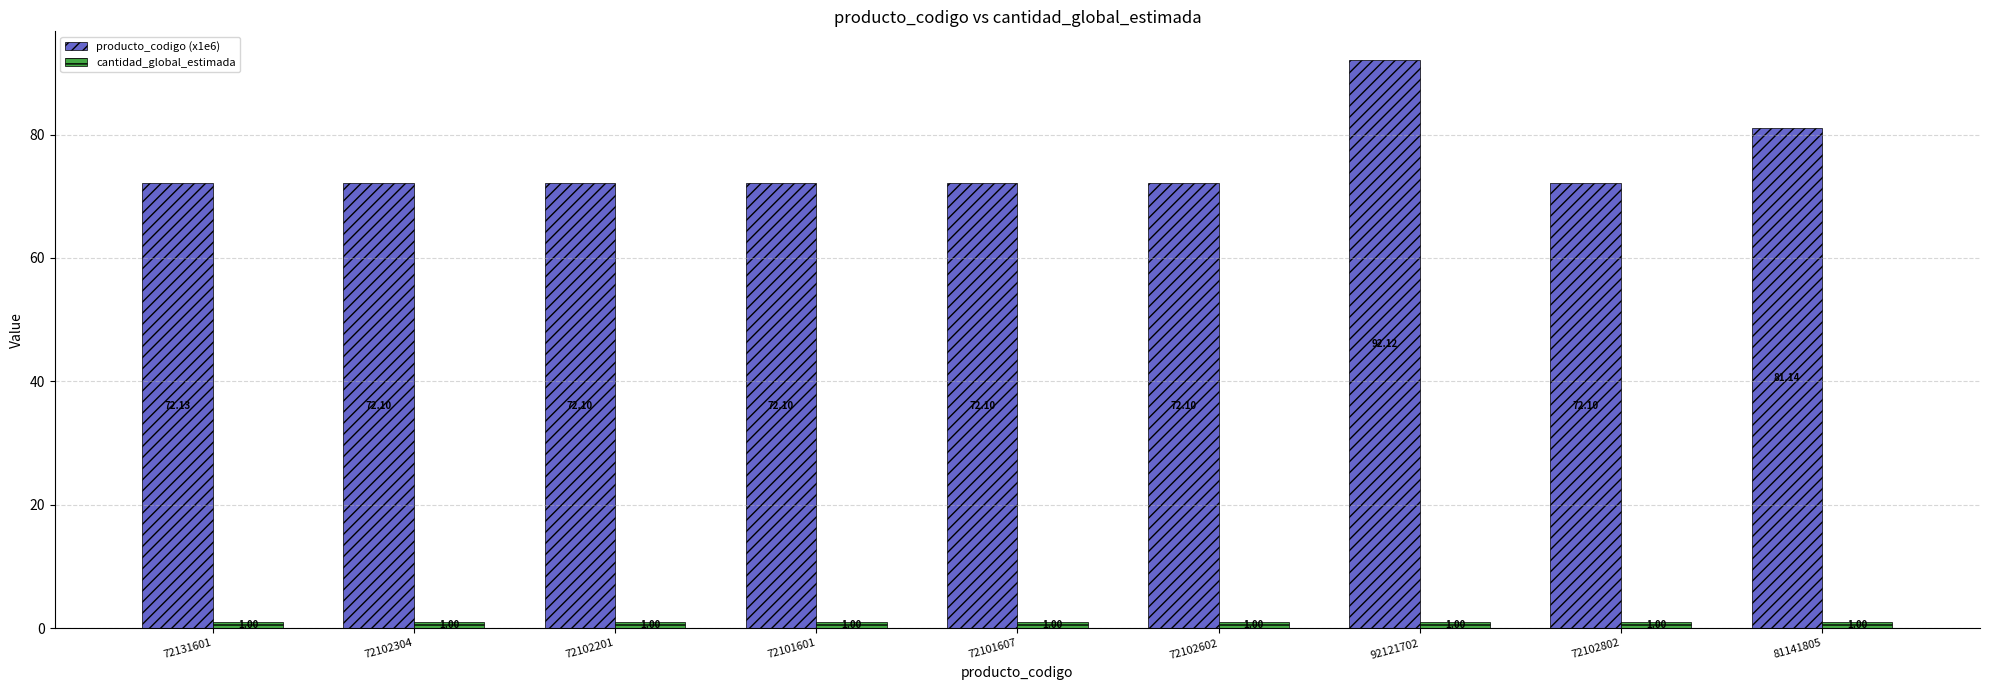

Read the producto_codigo (x1e6) value at 72102602.

72.1